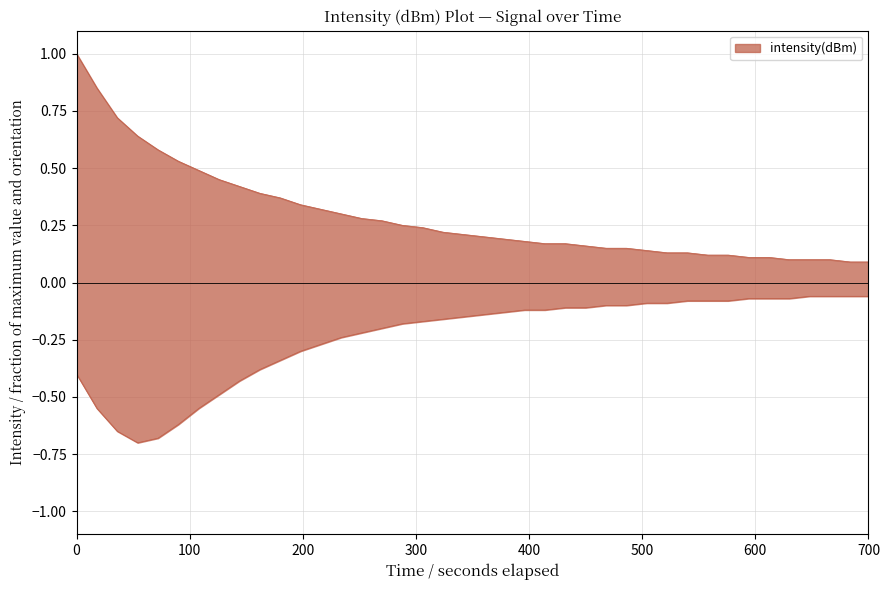

Is the value of intensity_lower at 18 greater than the value of intensity_upper at 23?

No